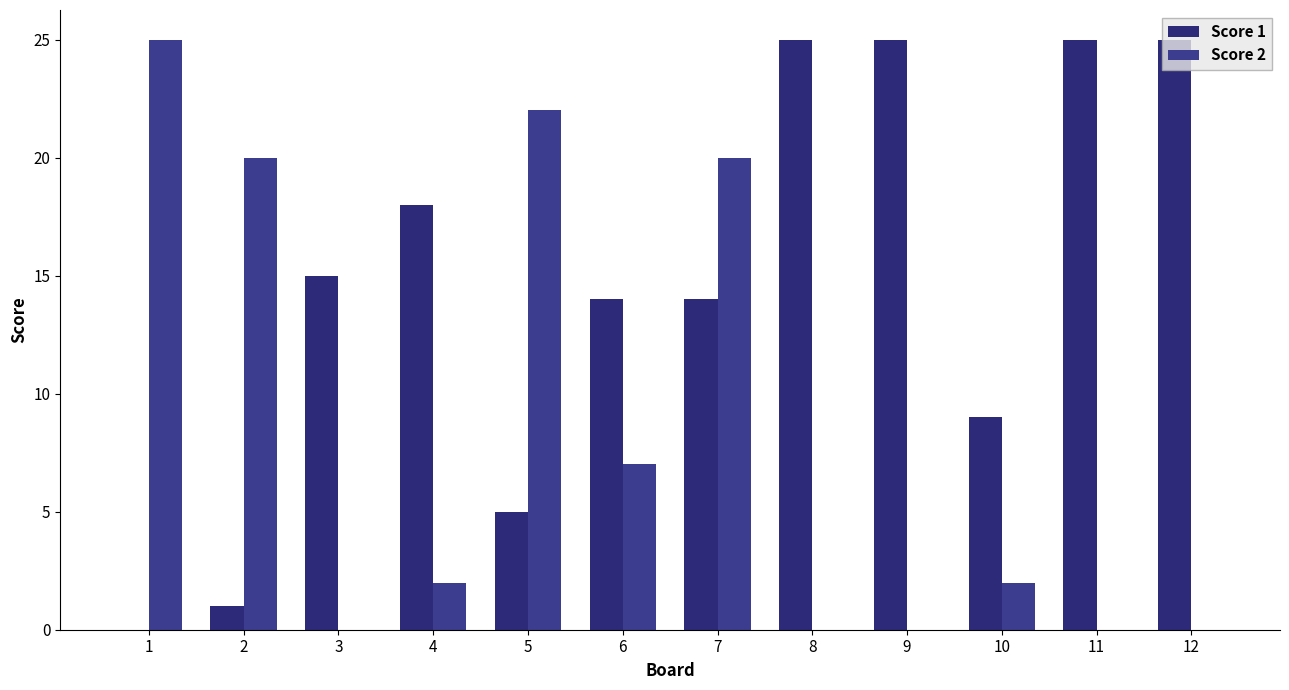

How many data points does each series have?

12